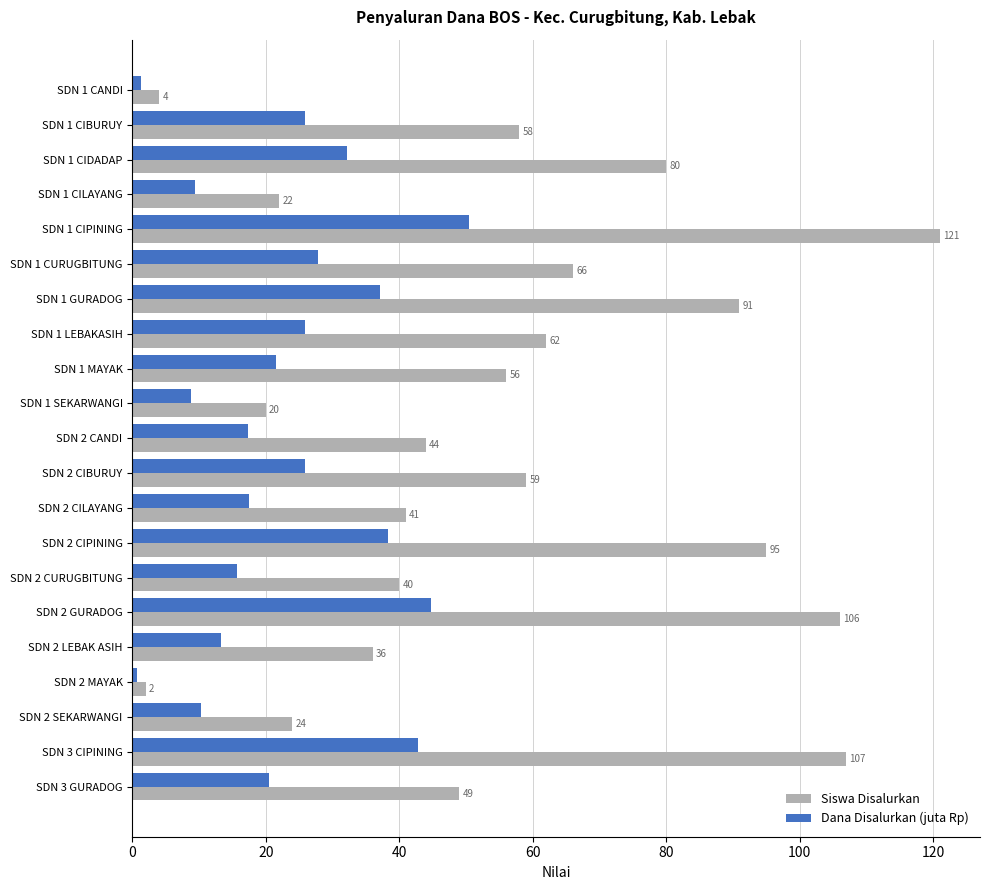

How many data points in Dana Disalurkan (juta Rp) are less than 21?

10